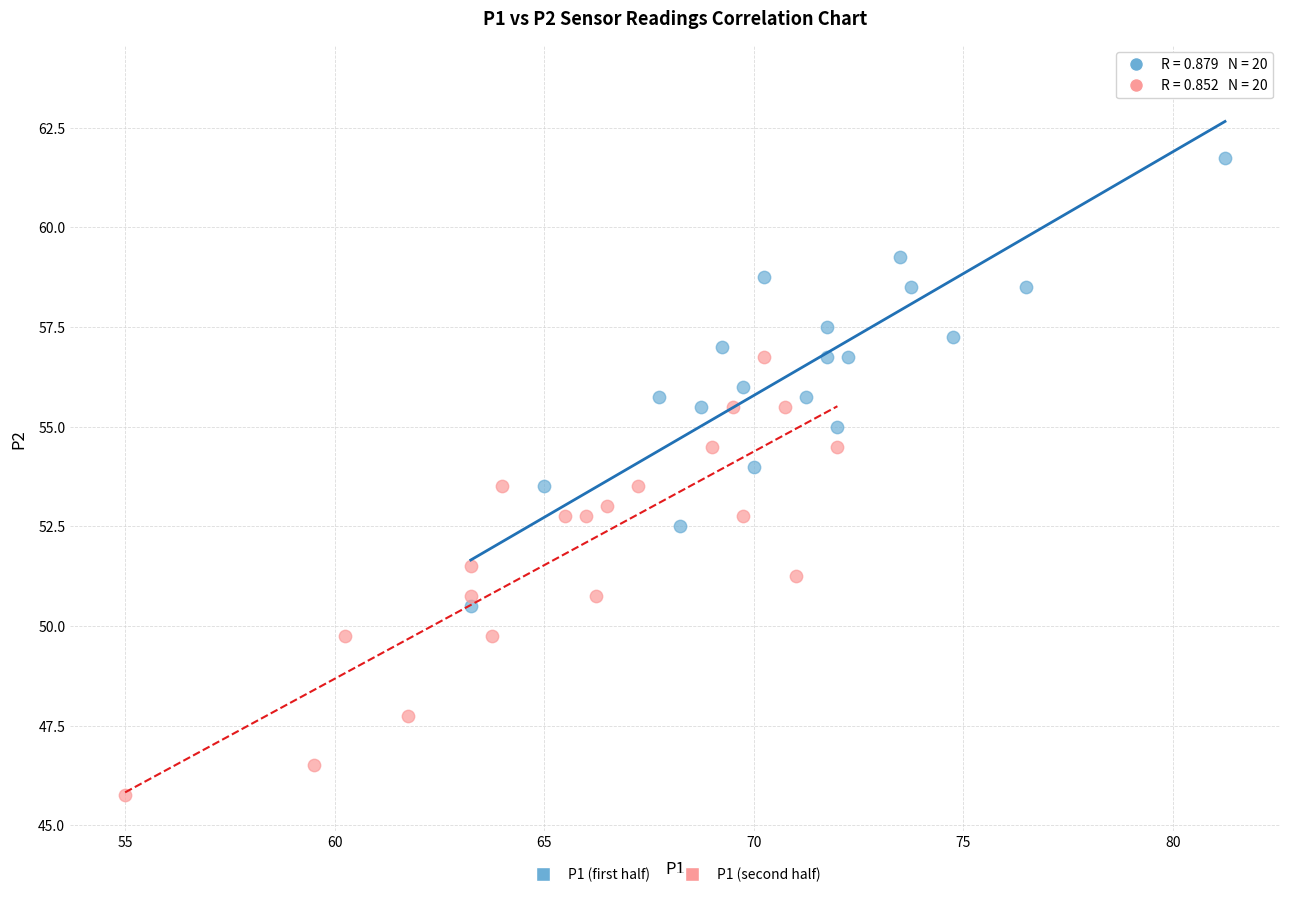

Which series has the largest Y range (max minus min)?

P1 (first half)